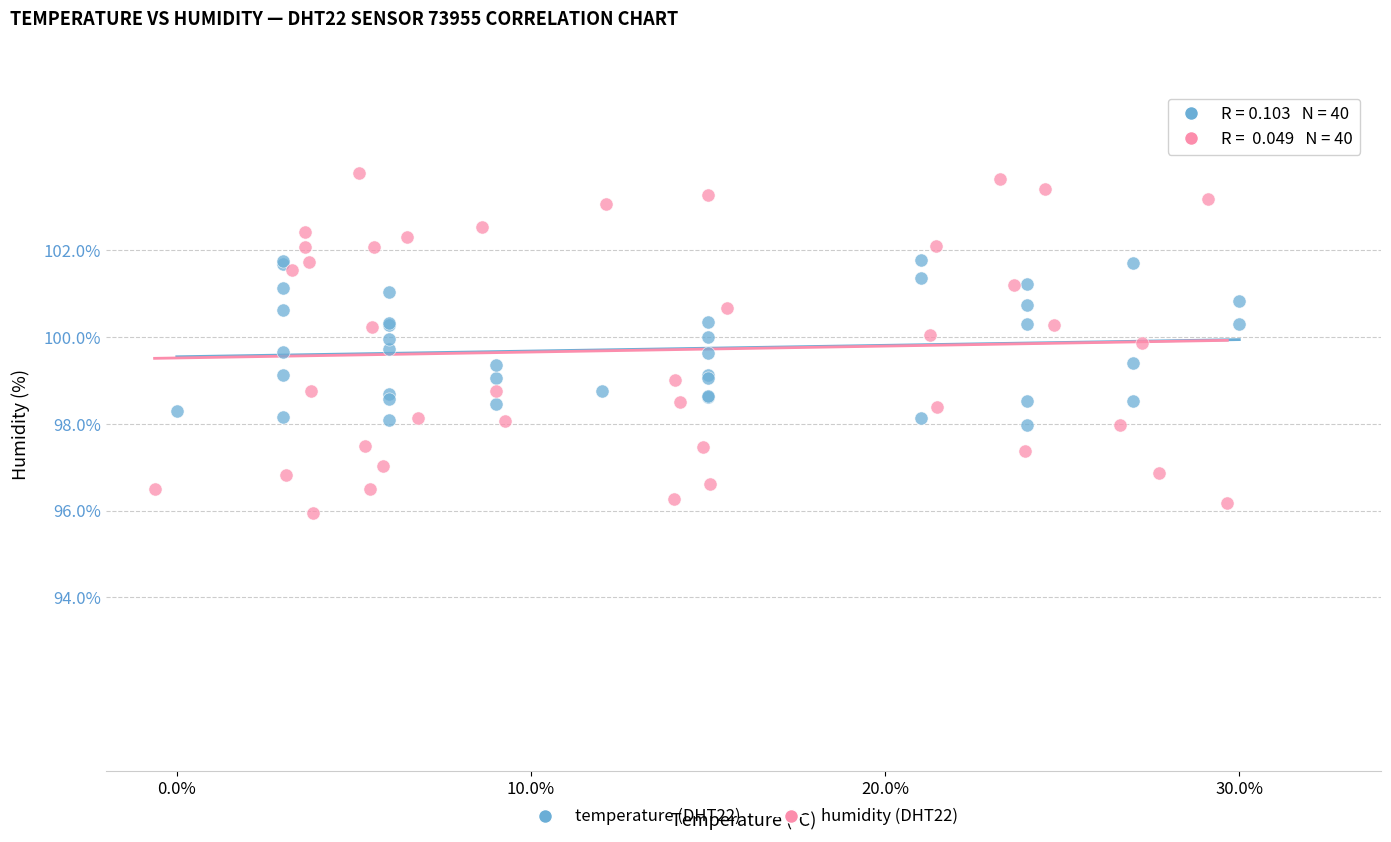

Which series has the widest spread of Y values?

humidity (DHT22)